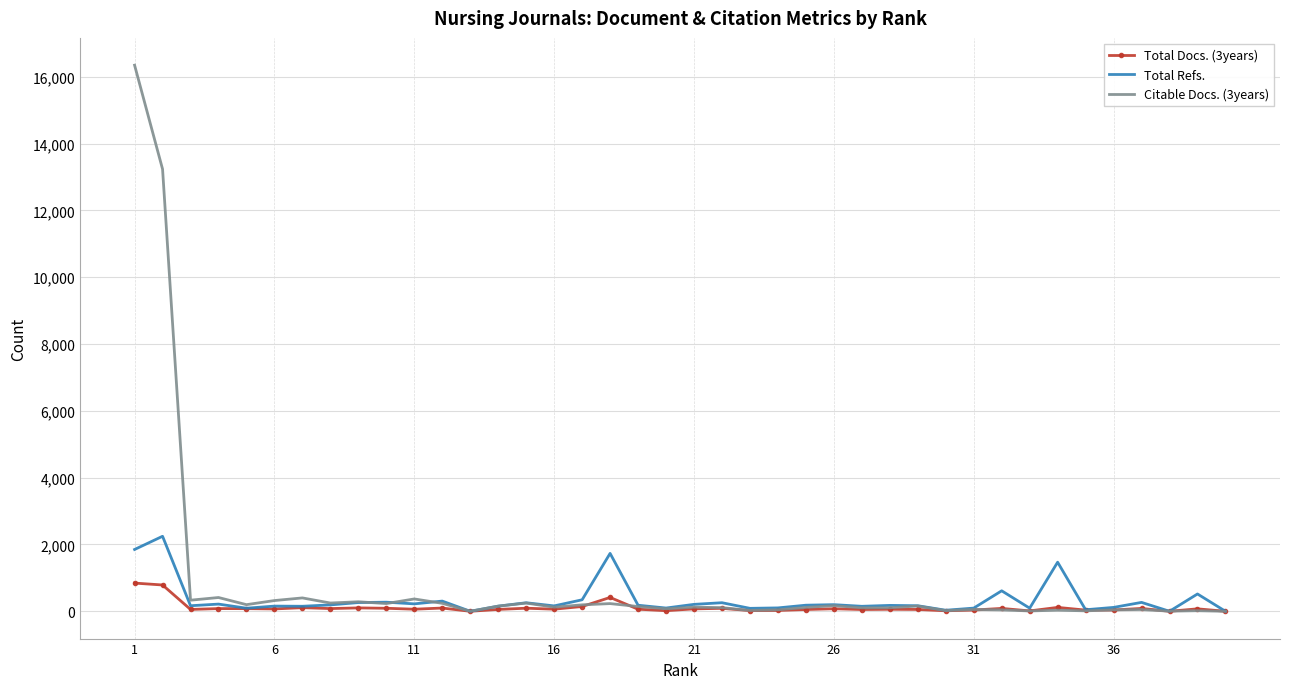

Which series has the widest spread of values?

Citable Docs. (3years)